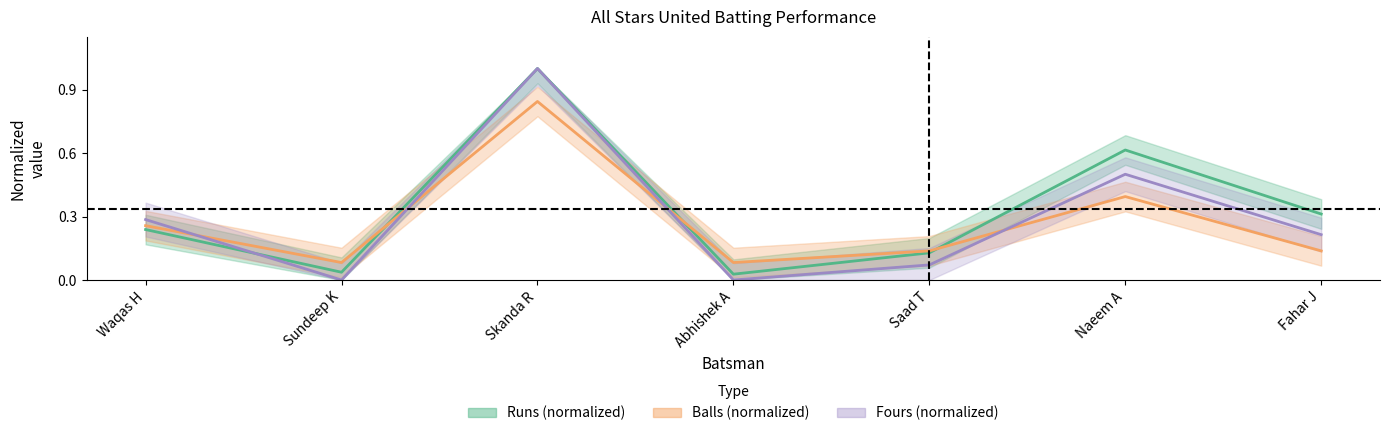

Reading left to right, what are all the values shown in this chart?

Runs (normalized): 0.2	0.0	1.0	0.0	0.1	0.6	0.3
Balls (normalized): 0.3	0.1	0.8	0.1	0.1	0.4	0.1
Fours (normalized): 0.3	0.0	1.0	0.0	0.1	0.5	0.2